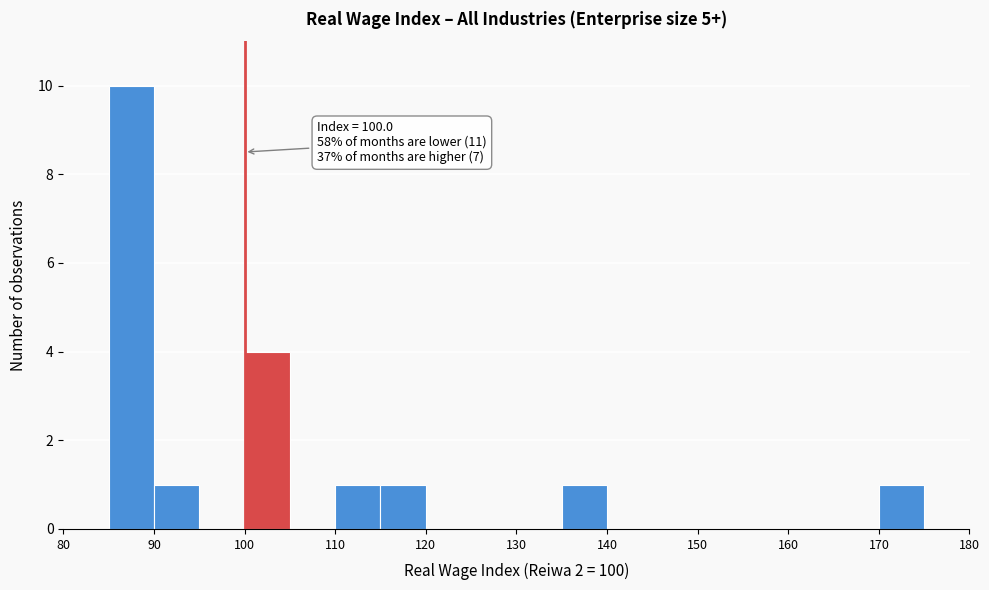

Which range on the x-axis has the tallest bar?

85 to 90